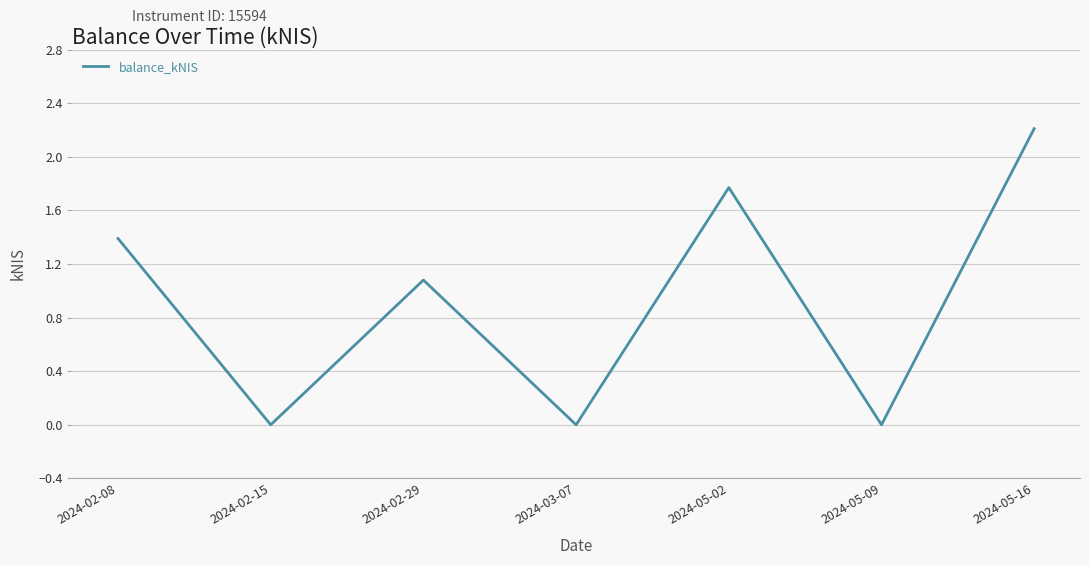

What is the maximum value shown in the chart?

2.2